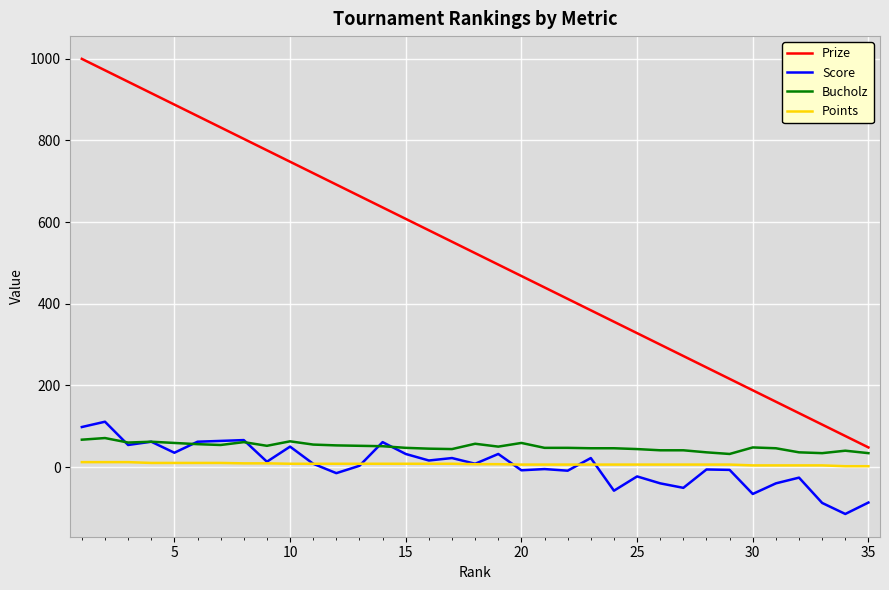

Which series has the widest spread of values?

Prize